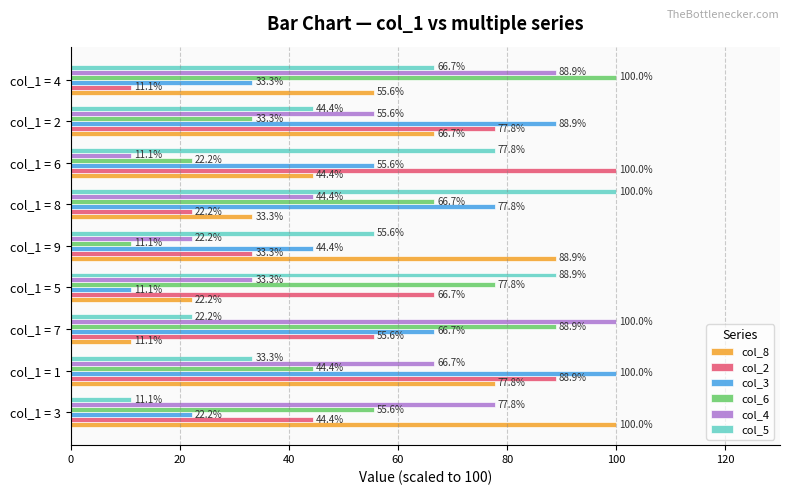

What is the highest value of the col_5 series?

100.0